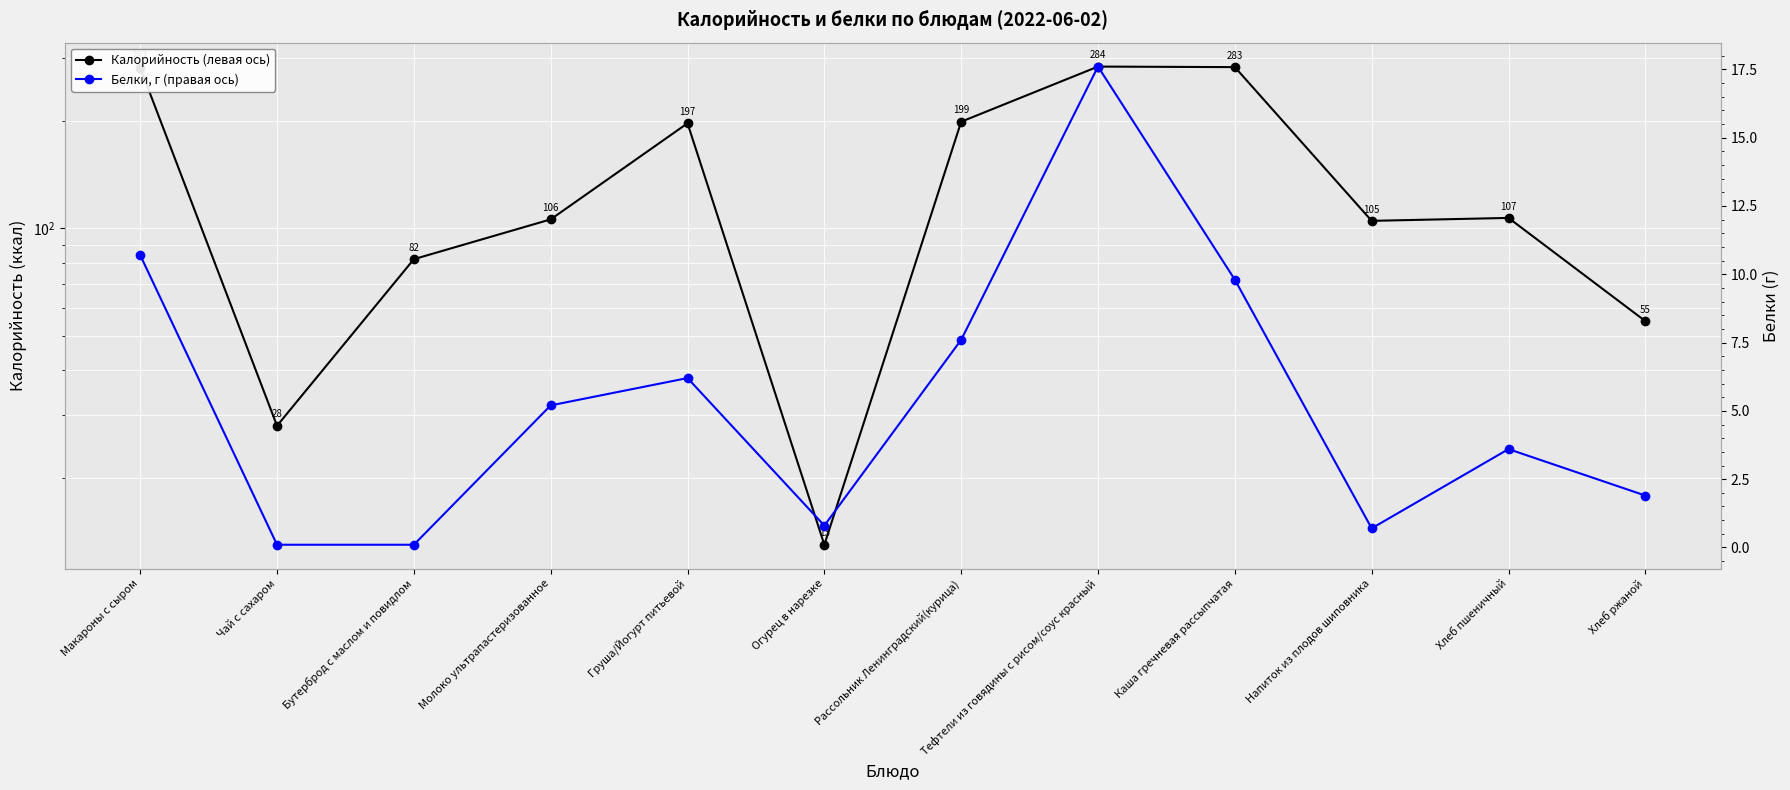

What is the smallest value displayed?

0.1